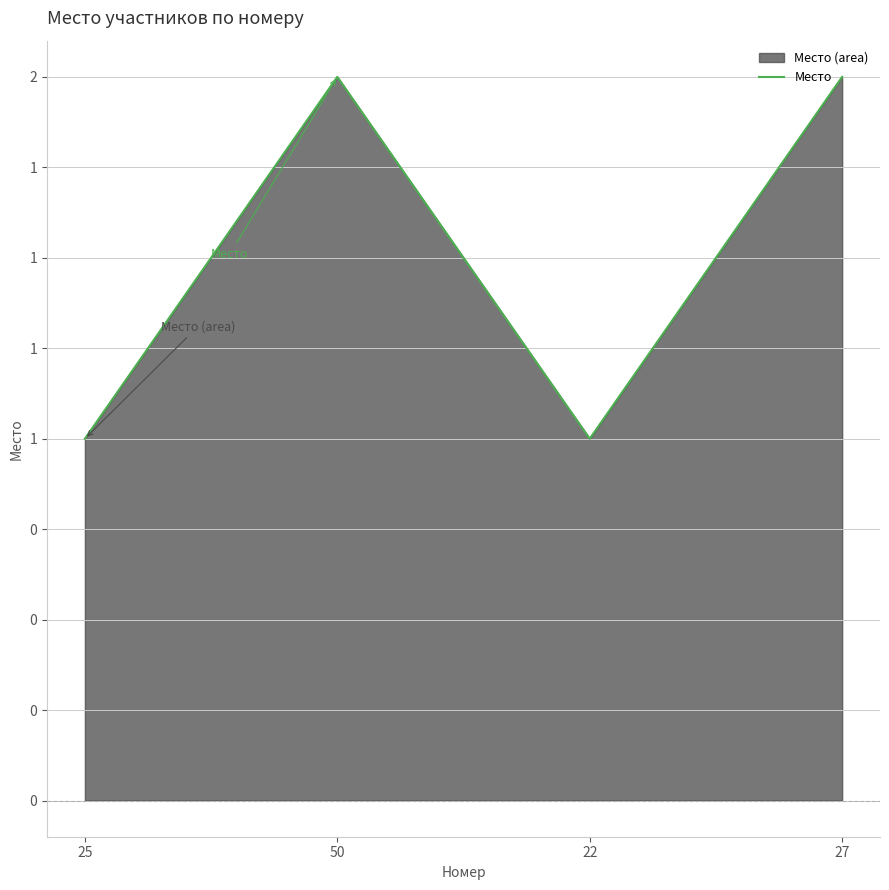

How many data points are less than 2?

2